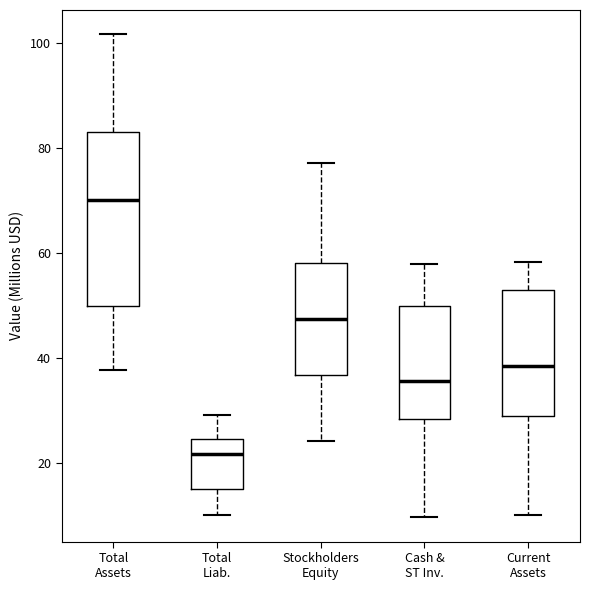

Comparing the boxes themselves (not the whiskers), which one is the tallest?

Total Assets